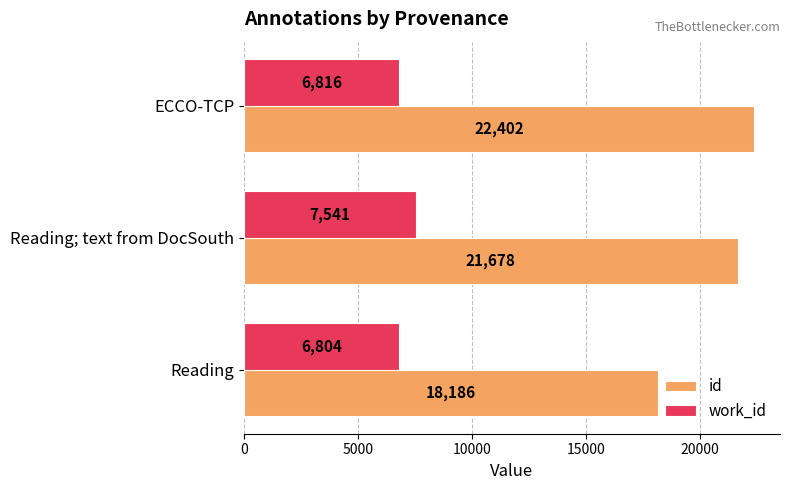

How many data points in work_id are less than 6816?

1